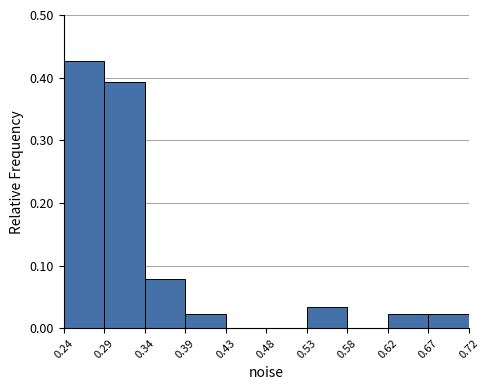

Reading left to right, list every bar in this chart as the range it spans on the x-axis followed by its height. The values are not printed on the chart, so give them approximately, as read against the axis.

0.24 to 0.29: 0.43
0.29 to 0.34: 0.39
0.34 to 0.39: 0.08
0.39 to 0.43: 0.02
0.43 to 0.48: 0
0.48 to 0.53: 0
0.53 to 0.58: 0.03
0.58 to 0.62: 0
0.62 to 0.67: 0.02
0.67 to 0.72: 0.02